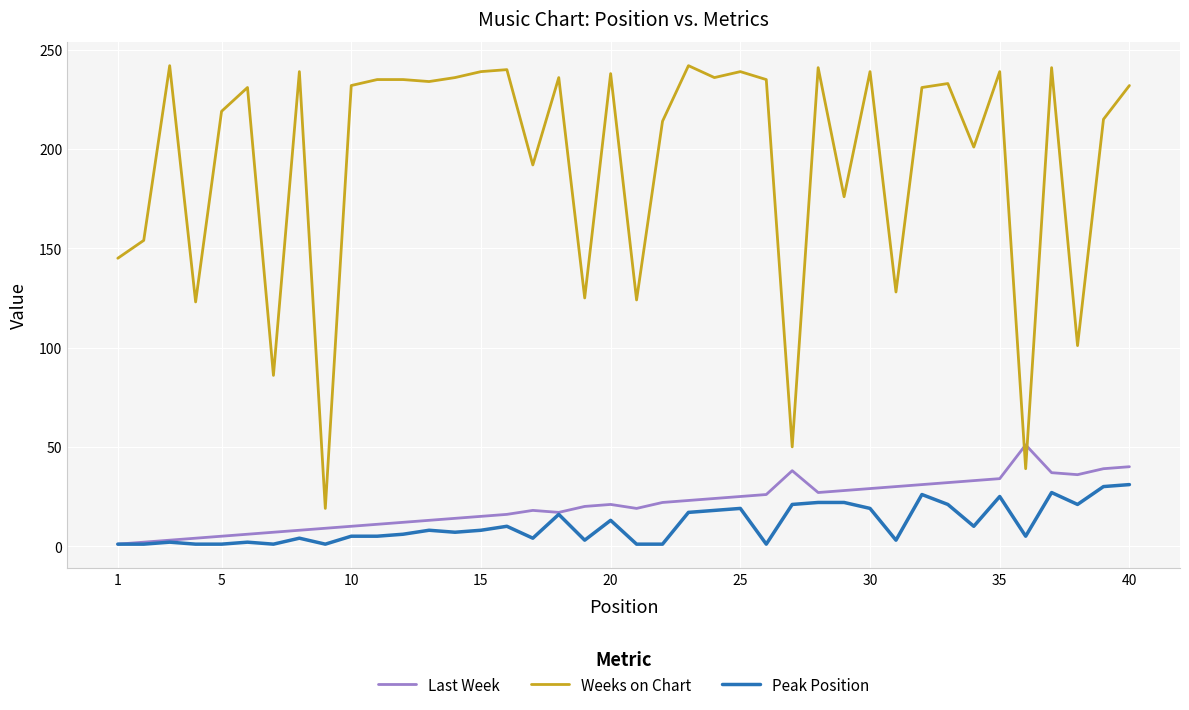

Which series has the widest spread of values?

Weeks on Chart